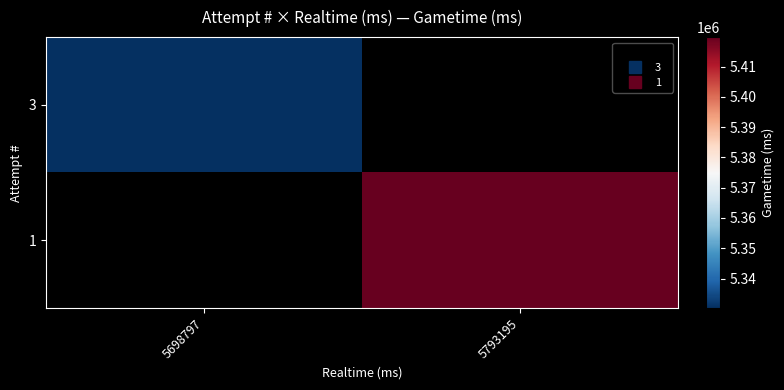

At which category does the chart reach its peak across all series?

5793195